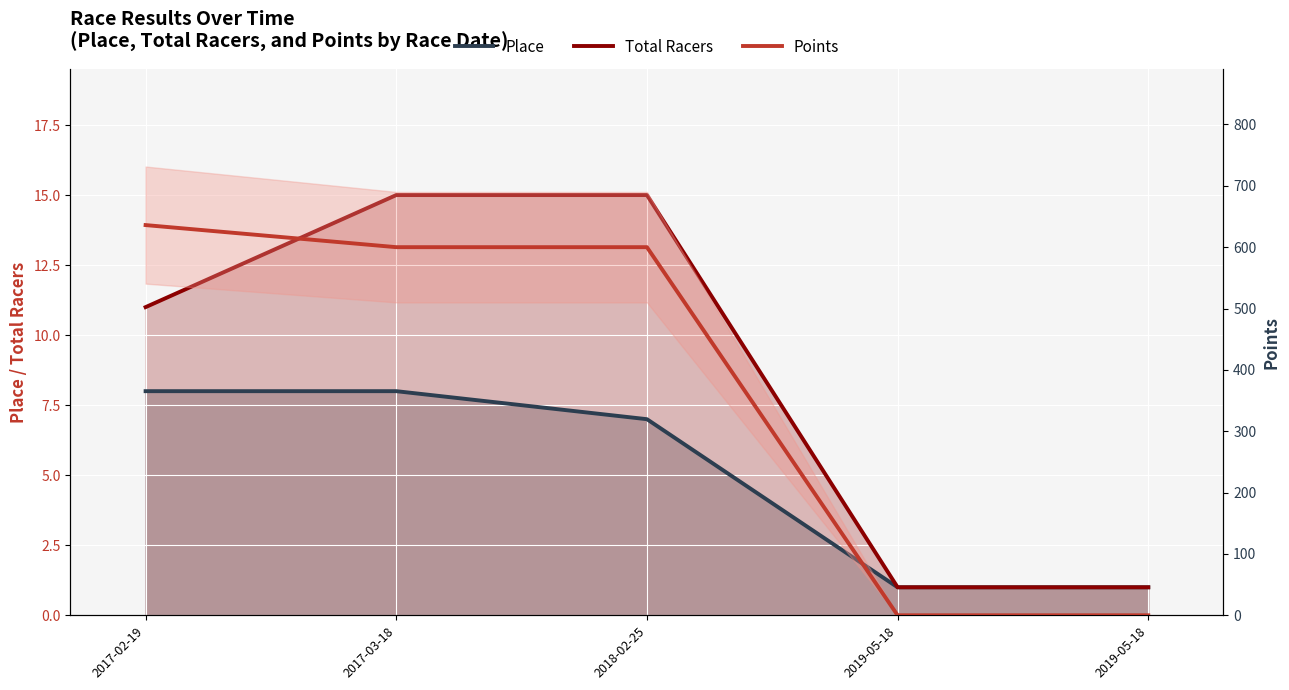

How many data points does each series have?

5